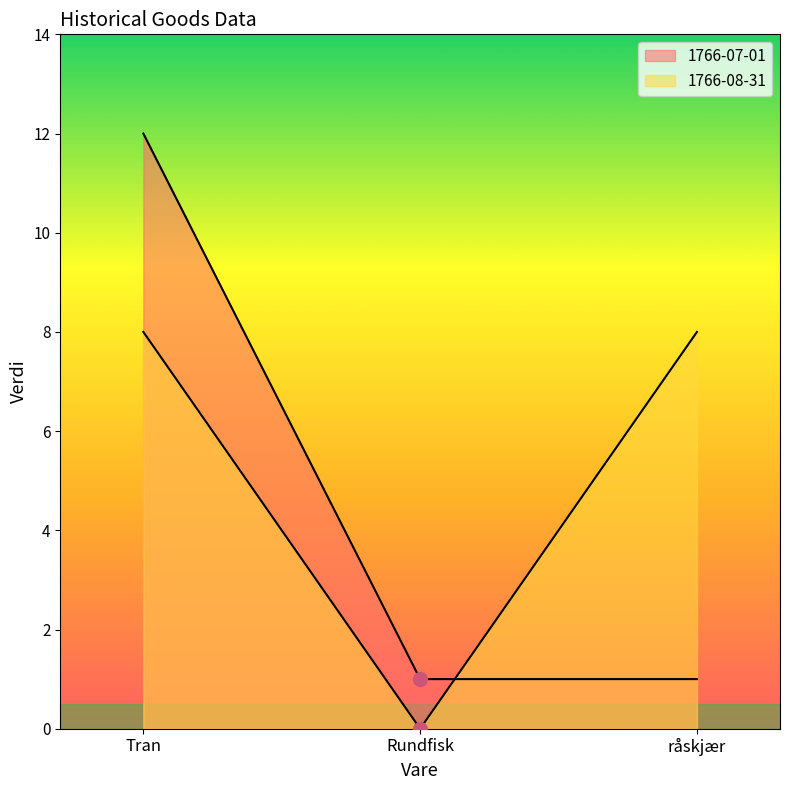

What is the sum of all 1766-08-31 values?

16